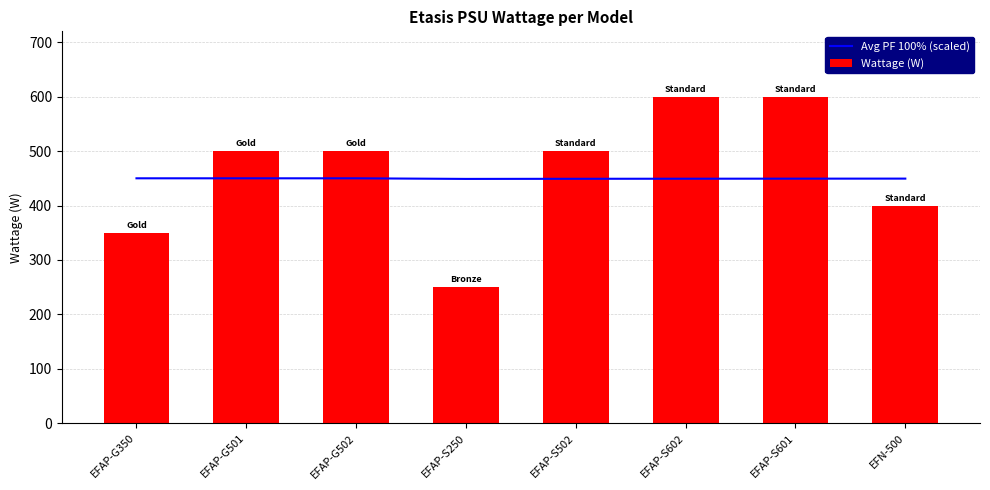

Between EFAP-G501 and EFAP-S601, which is larger?

EFAP-G501